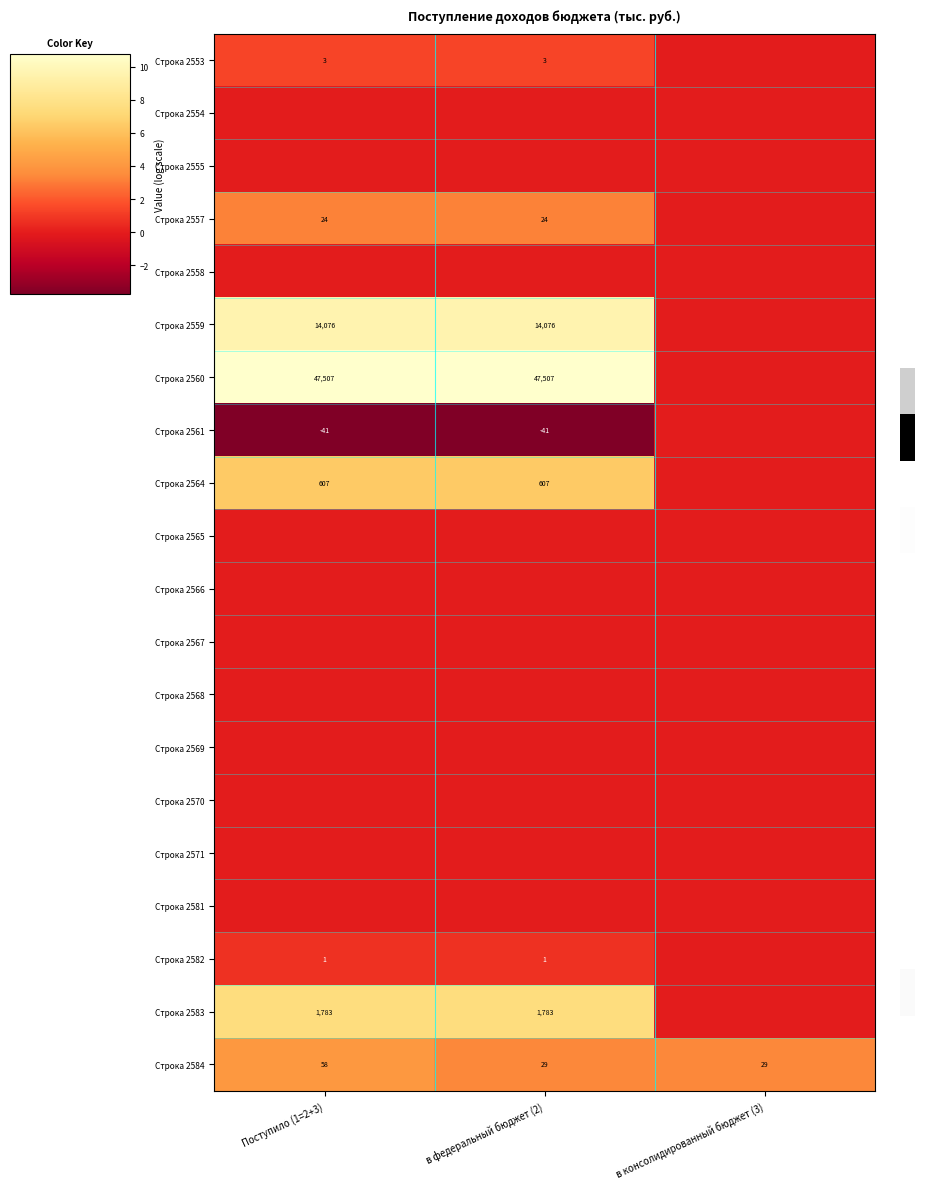

Count the number of data series in this chart.

20